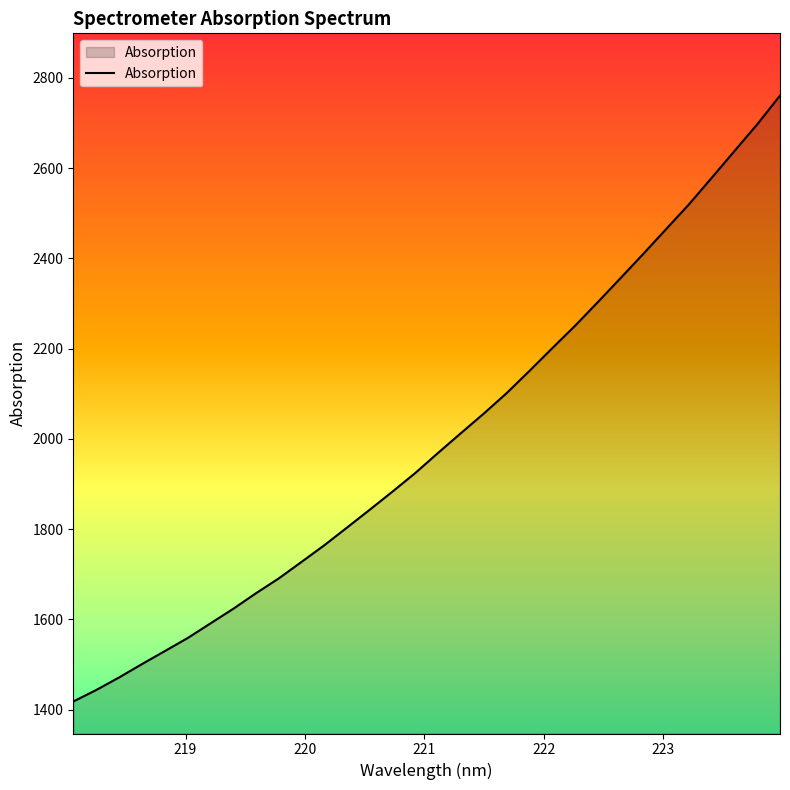

Does the chart display data point markers on the line(s)?

No